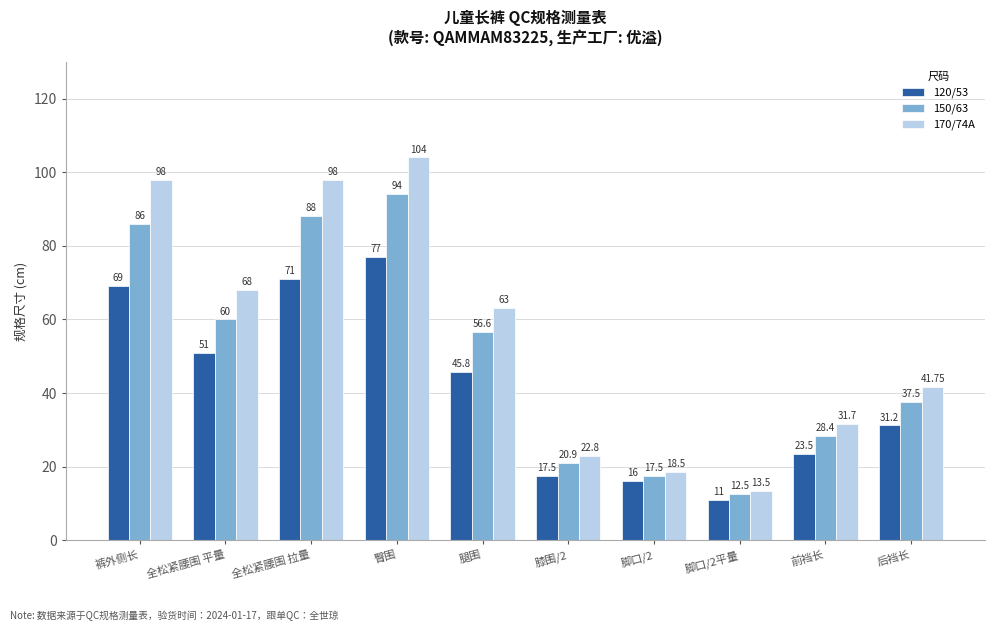

What is the greatest value displayed?

104.0